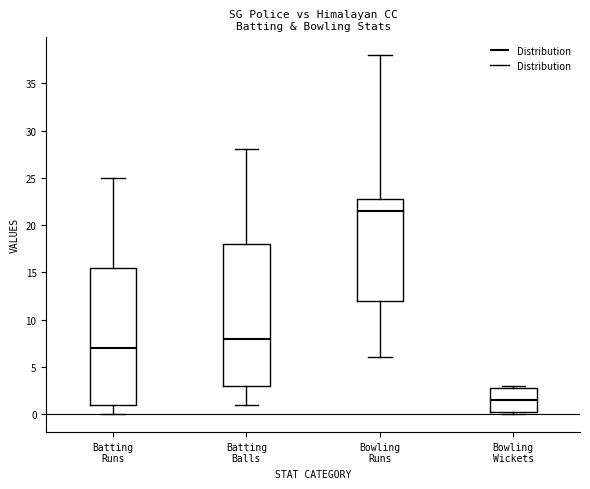

Reading left to right, transcribe this box plot: for each box, give where its median line is, the range the box spans, and where its two whiskers end, as read against the y-axis. The values are not printed on the chart, so give them approximately, as read against the axis.

Batting Runs: median 7.0, box 1.0 to 15.5, whiskers 0.0 to 25.0
Batting Balls: median 8.0, box 3.0 to 18.0, whiskers 1.0 to 28.0
Bowling Runs: median 21.5, box 12.0 to 23.0, whiskers 6.0 to 38.0
Bowling Wickets: median 1.5, box 0.5 to 3.0, whiskers 0.0 to 3.0 (just above the box's upper edge)